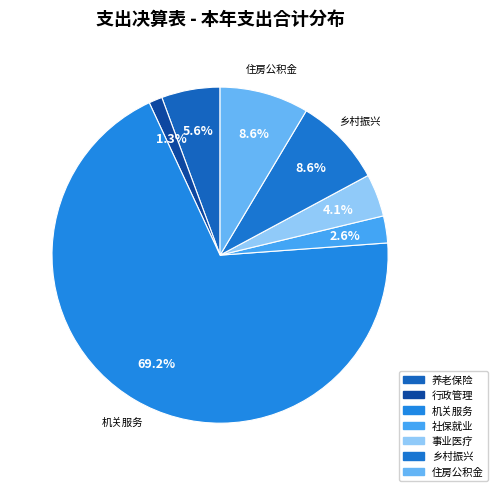

How many segments does this pie chart have?

7